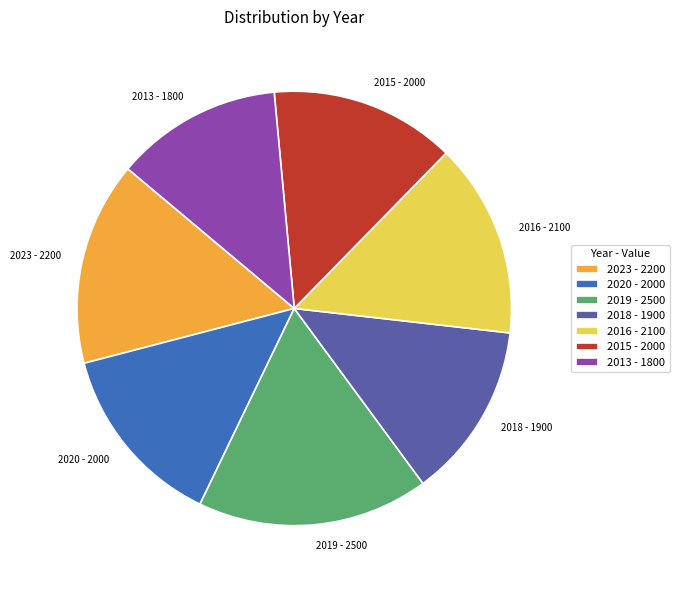

Approximately how many times larger is the value at 2023 - 2200 compared to 2013 - 1800?

1.2